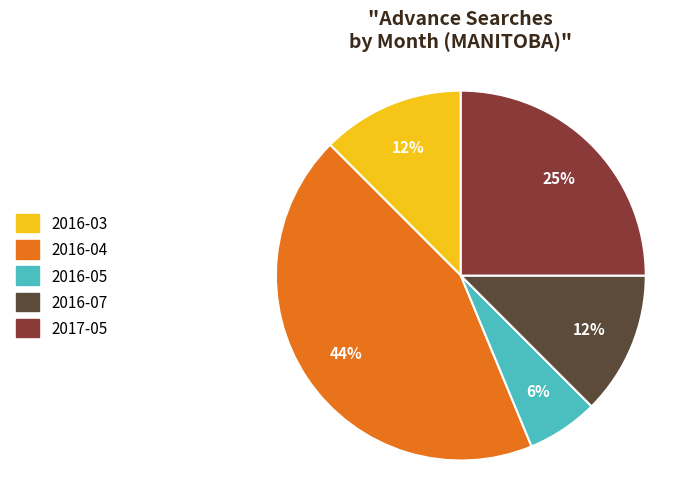

To the nearest percent, what percentage of the pie is 2016-05?

6%